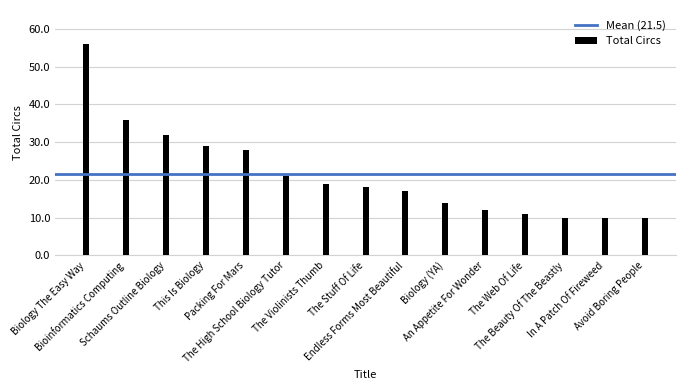

What is the difference between the second highest and minimum values?

26